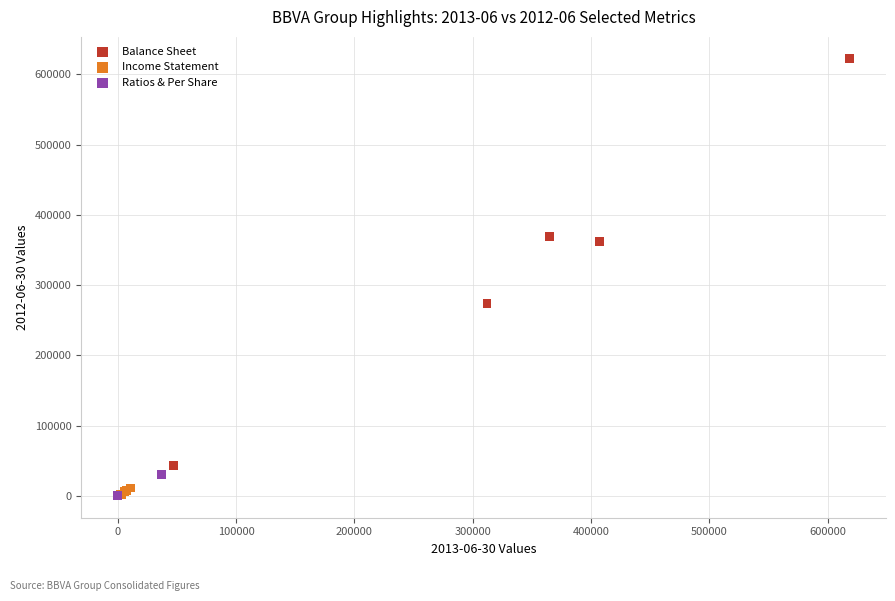

Which series has the largest Y range (max minus min)?

Balance Sheet